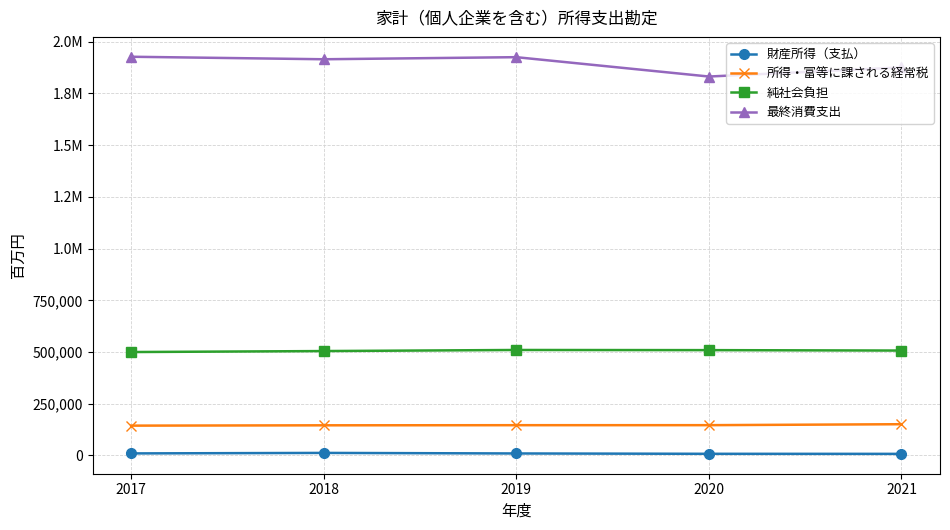

What is the value of the 純社会負担 point at the 5th from the left?

507020